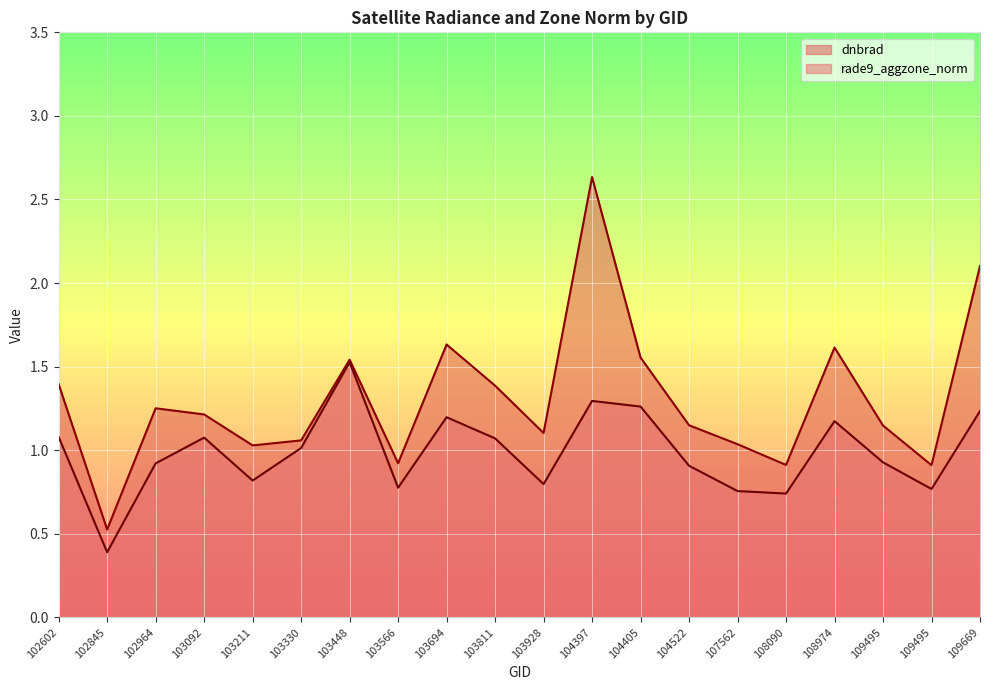

How many lines are shown in the chart?

2